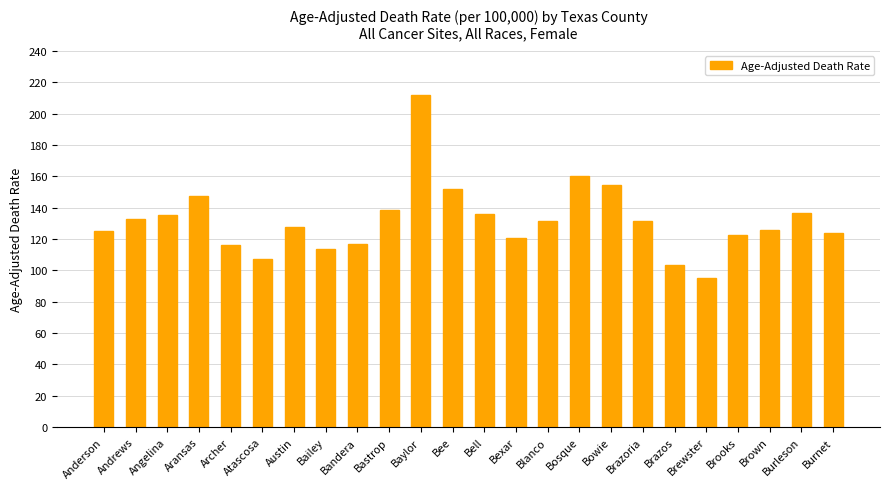

How many bars are there in total?

24